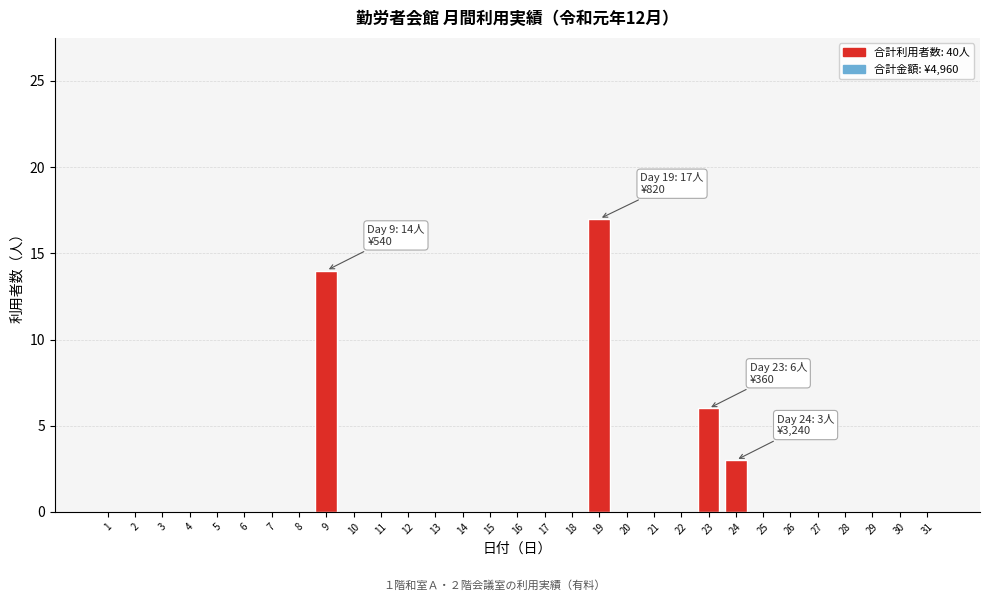

Where is the data nearest to the value 8?

23